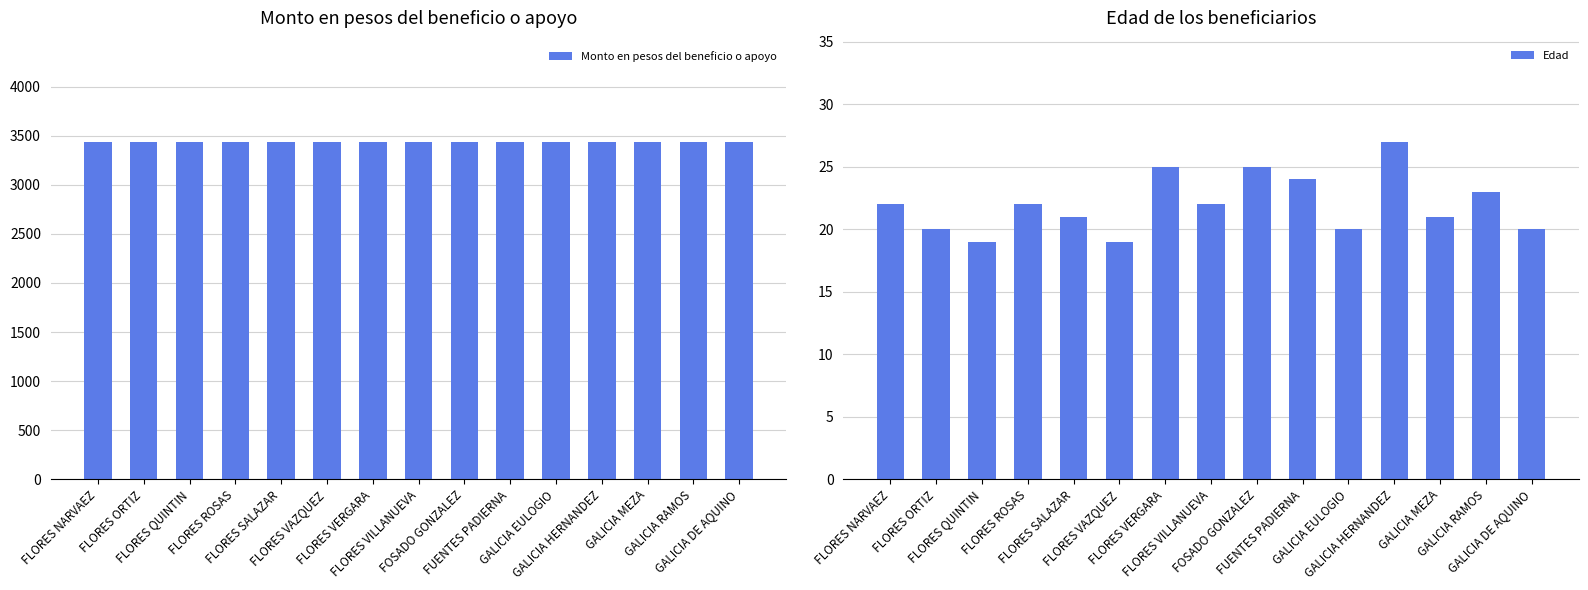

List the series in order of their peak value, highest first.

Monto en pesos del beneficio o apoyo, Edad